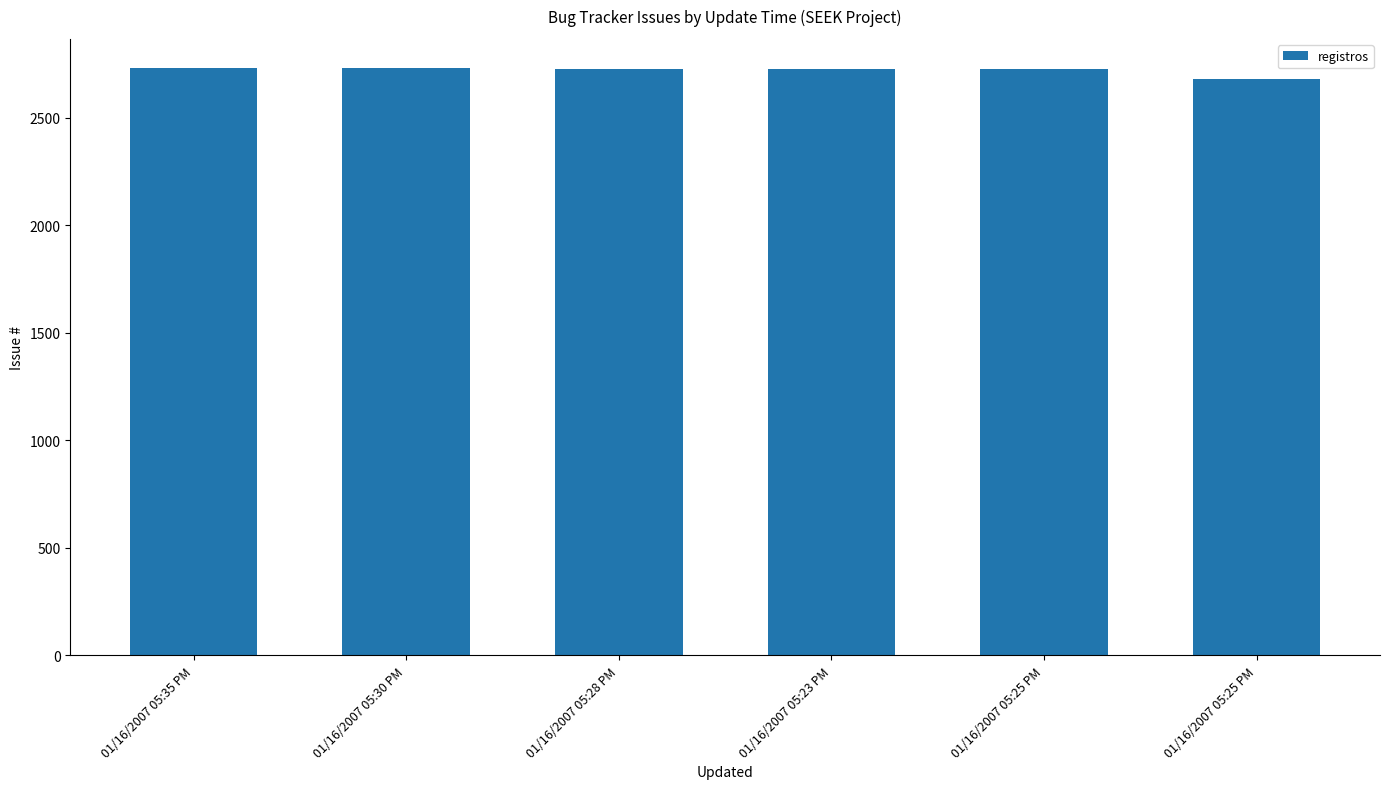

How many data points are less than 2729?

3